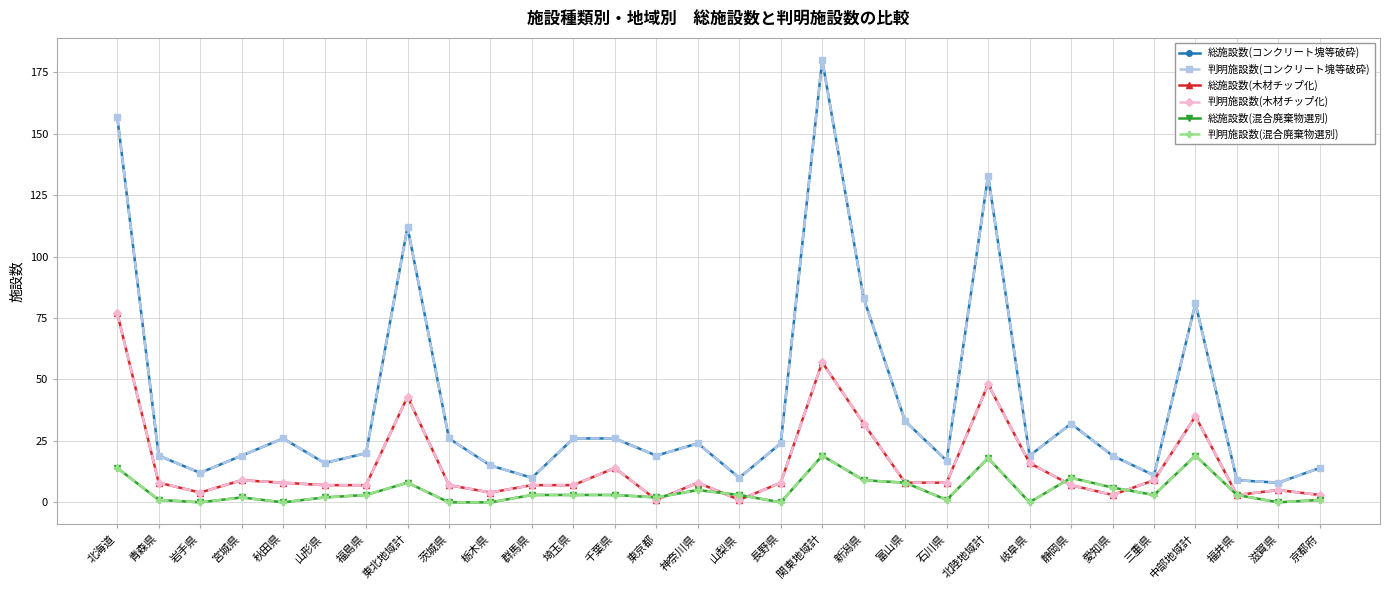

Where is the first local maximum for 判明施設数(コンクリート塊等破砕)?

秋田県